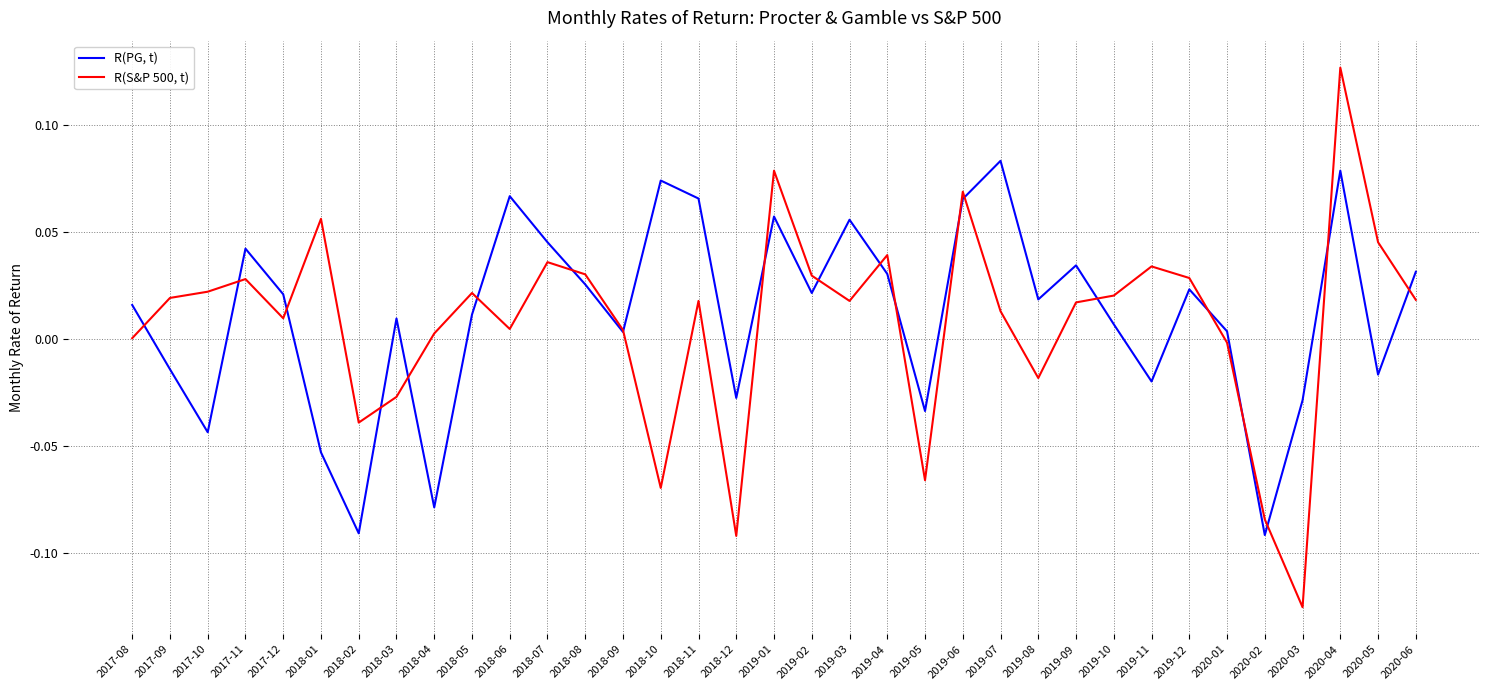

The value of R(PG, t) at 2020-05 is -0.0. True or false?

True